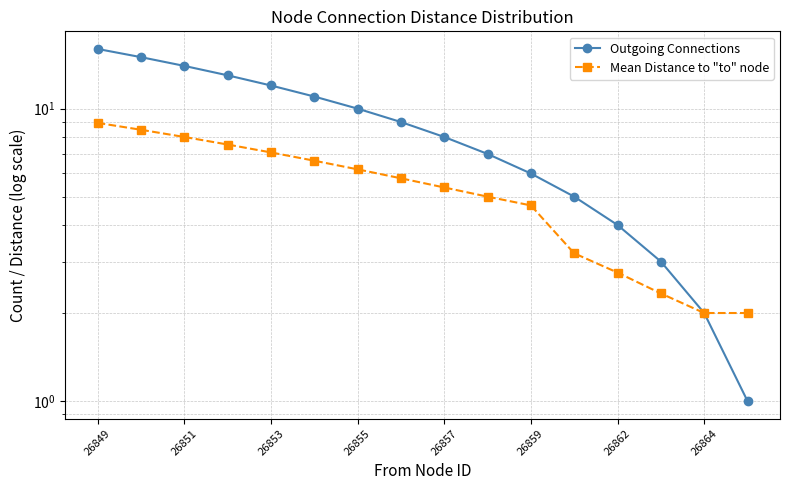

At how many categories does at least one series exceed 4?

12